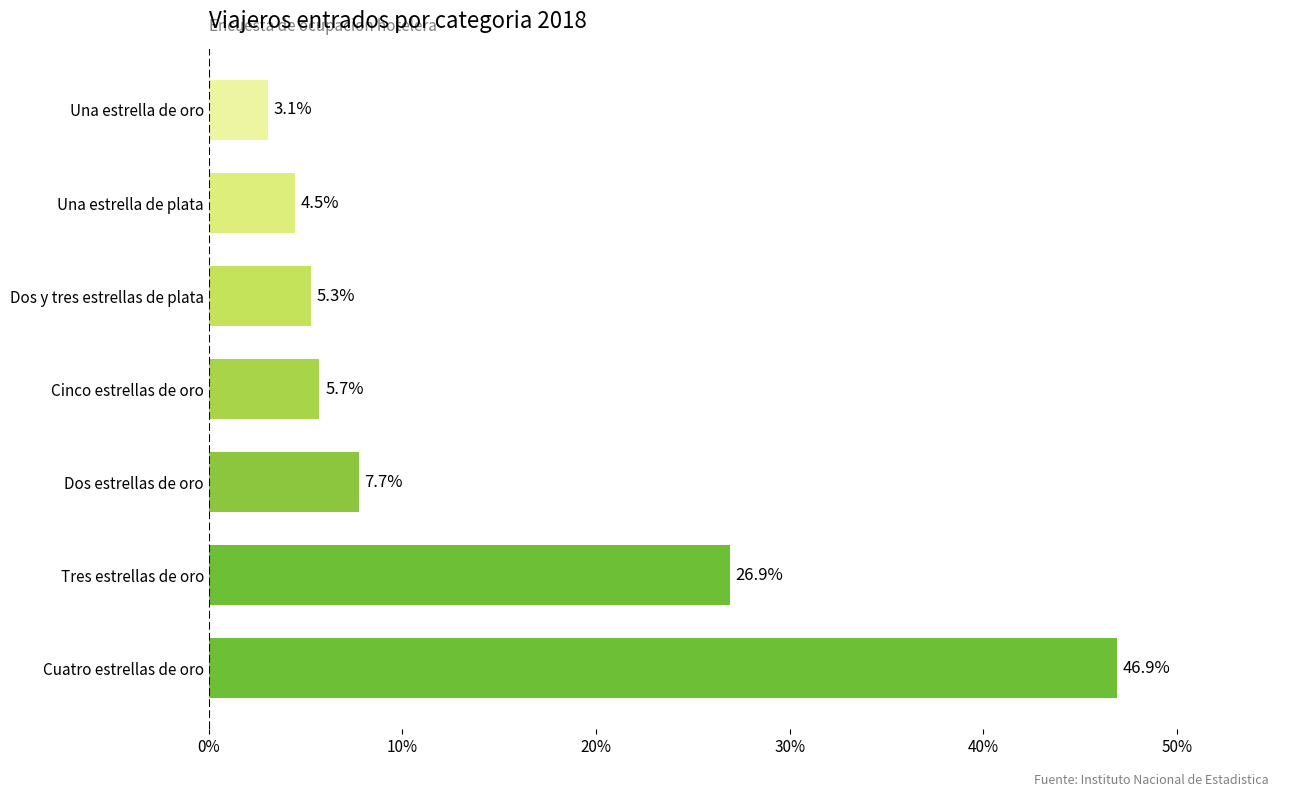

Reading bottom to top, what are all the values shown in this chart?

46.9	26.9	7.7	5.7	5.3	4.5	3.1